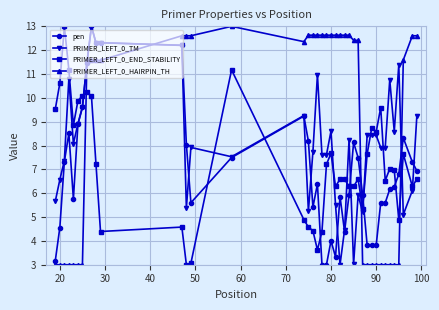

What is the value of the pen point at the 18th from the left?

5.4